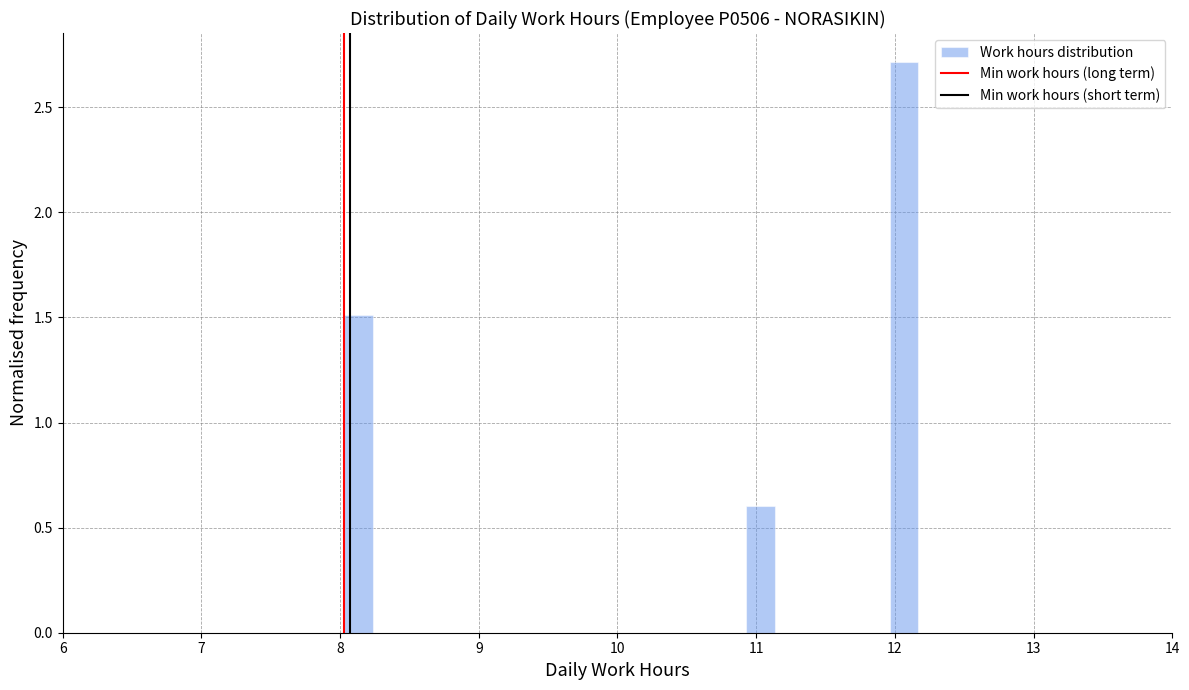

Read against the x-axis, roughly where is the centre of the tallest bar?

12.1